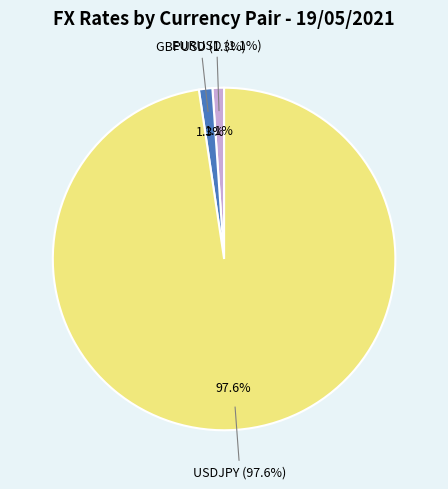

How many segments does this pie chart have?

3